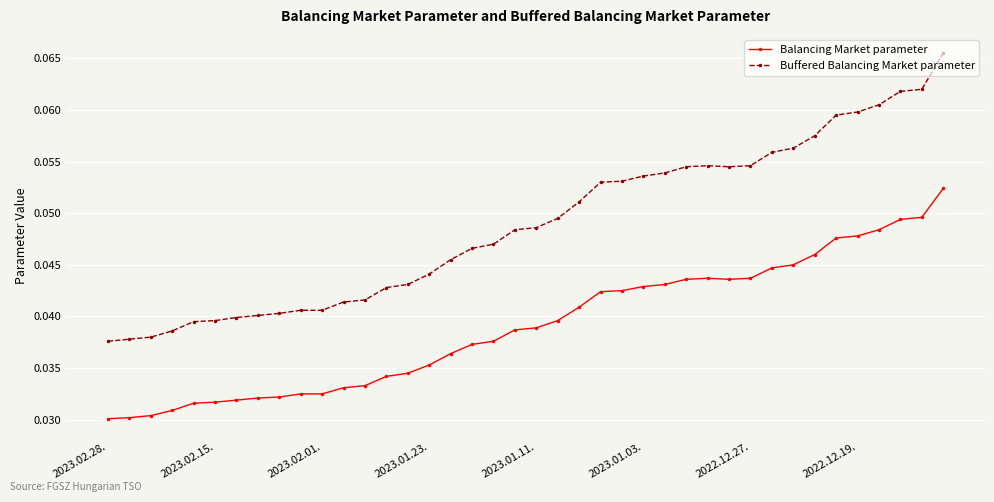

How many Buffered Balancing Market parameter values are between 0 and 1?

40